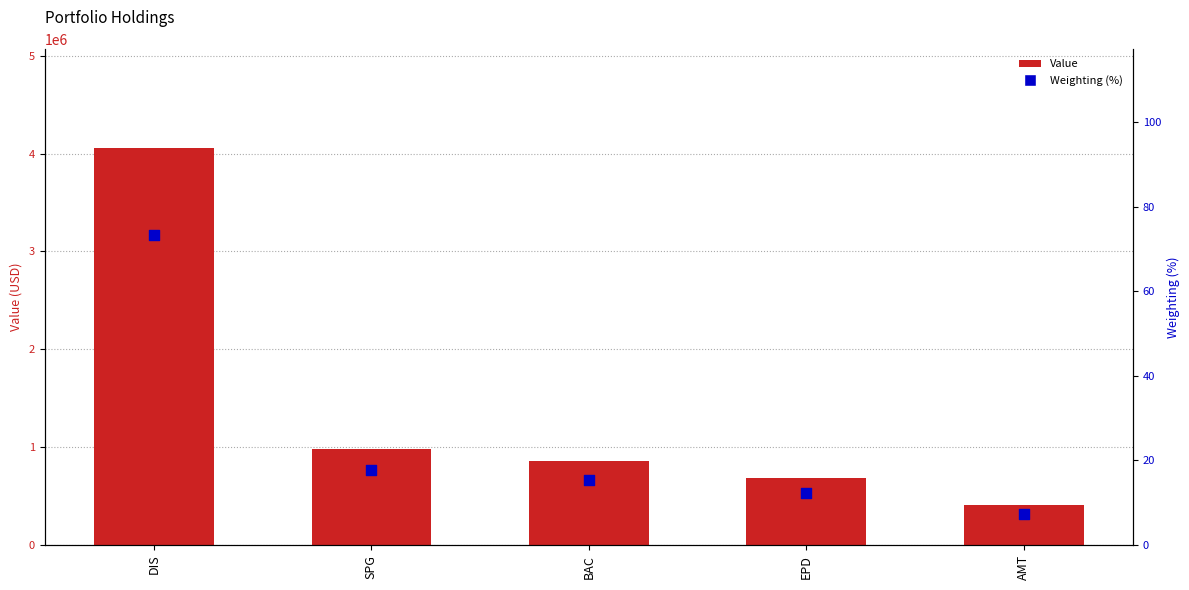

Is the value of Value at EPD greater than the value of Weighting (%) at SPG?

Yes